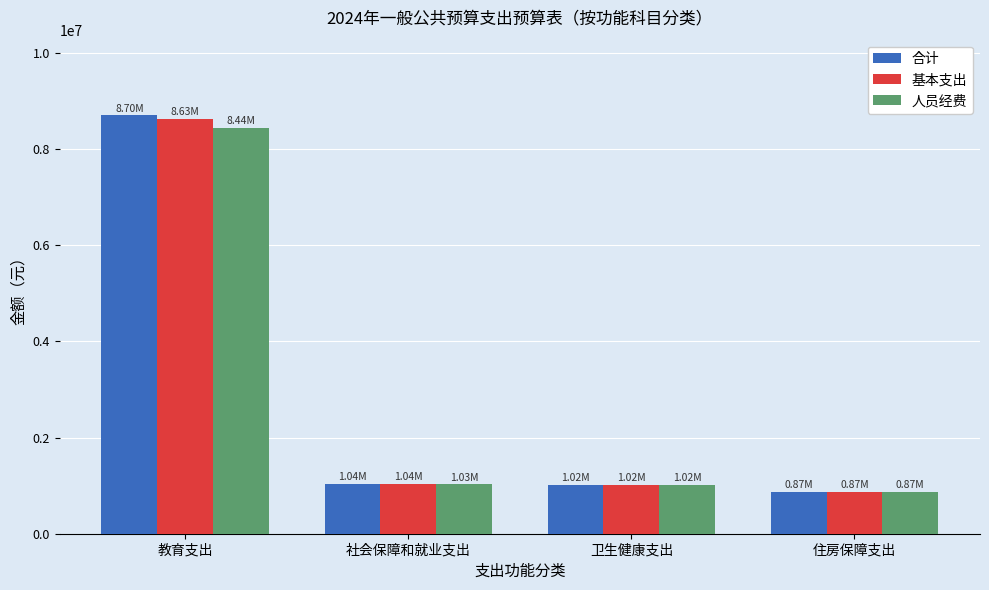

What is the label of the 2nd bar from the right?

卫生健康支出